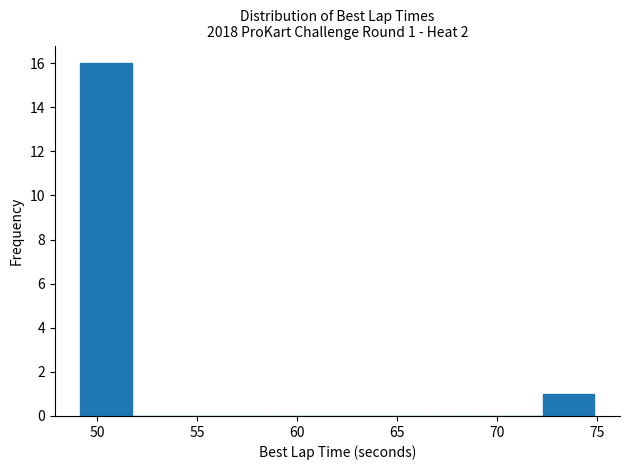

Over which range of the x-axis is the bar tallest?

49.0 to 51.5